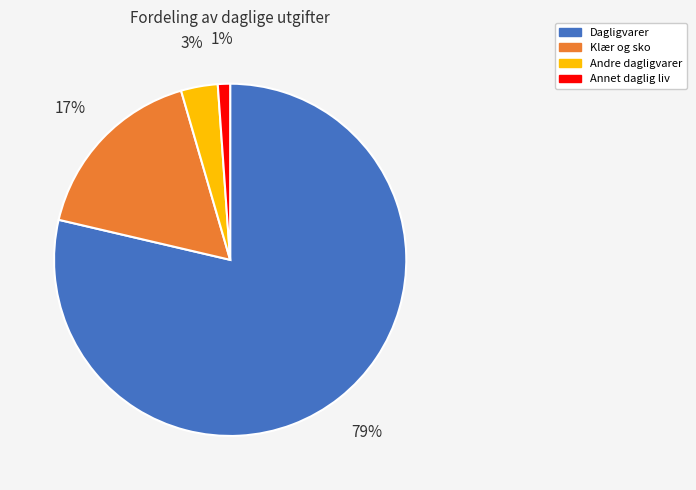

Do Dagligvarer and Andre dagligvarer together represent more than half of the pie?

Yes